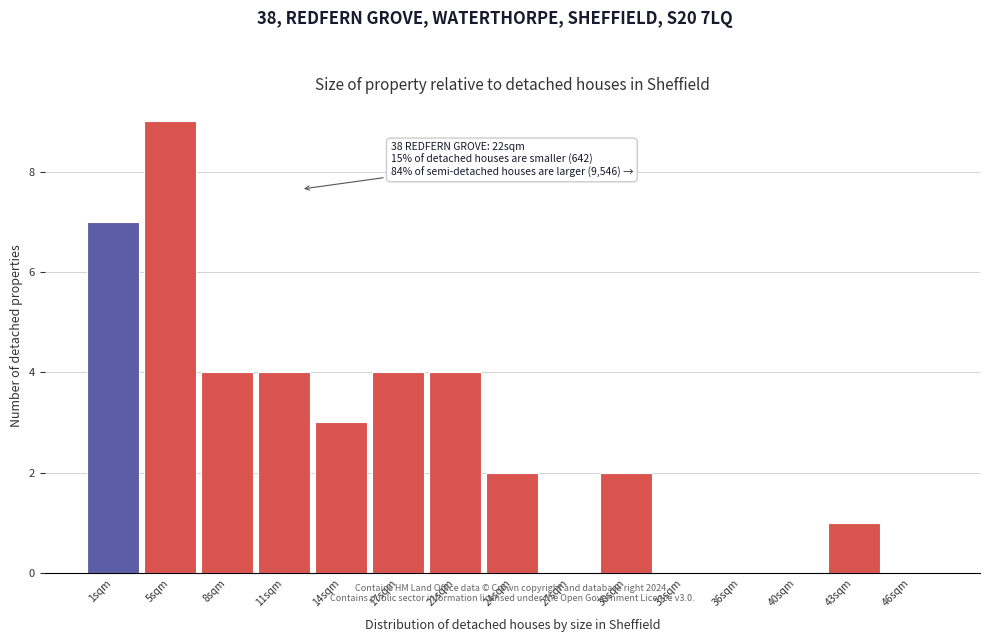

Which range on the x-axis has the tallest bar?

3.0 to 6.5